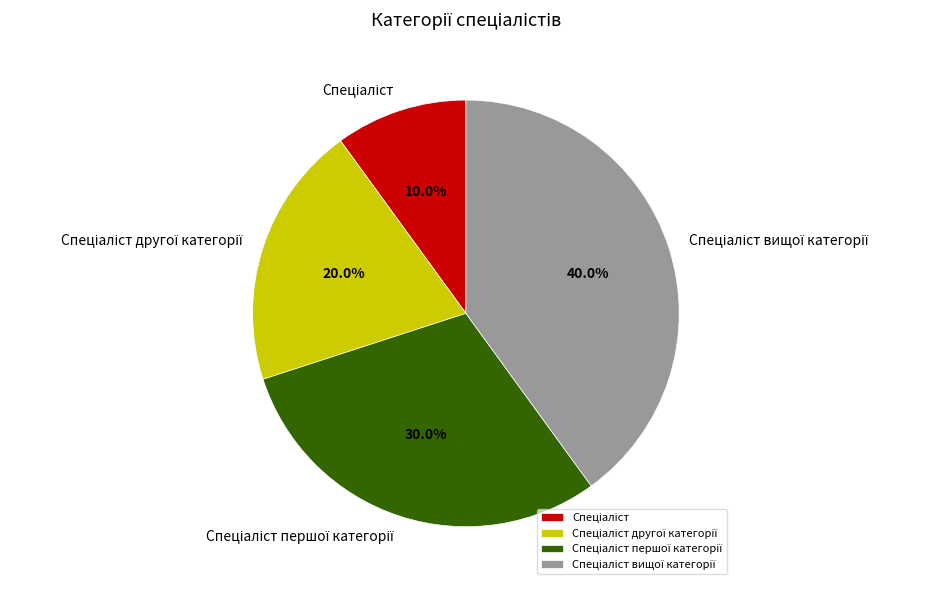

Is there any slice that represents more than half of the pie?

No